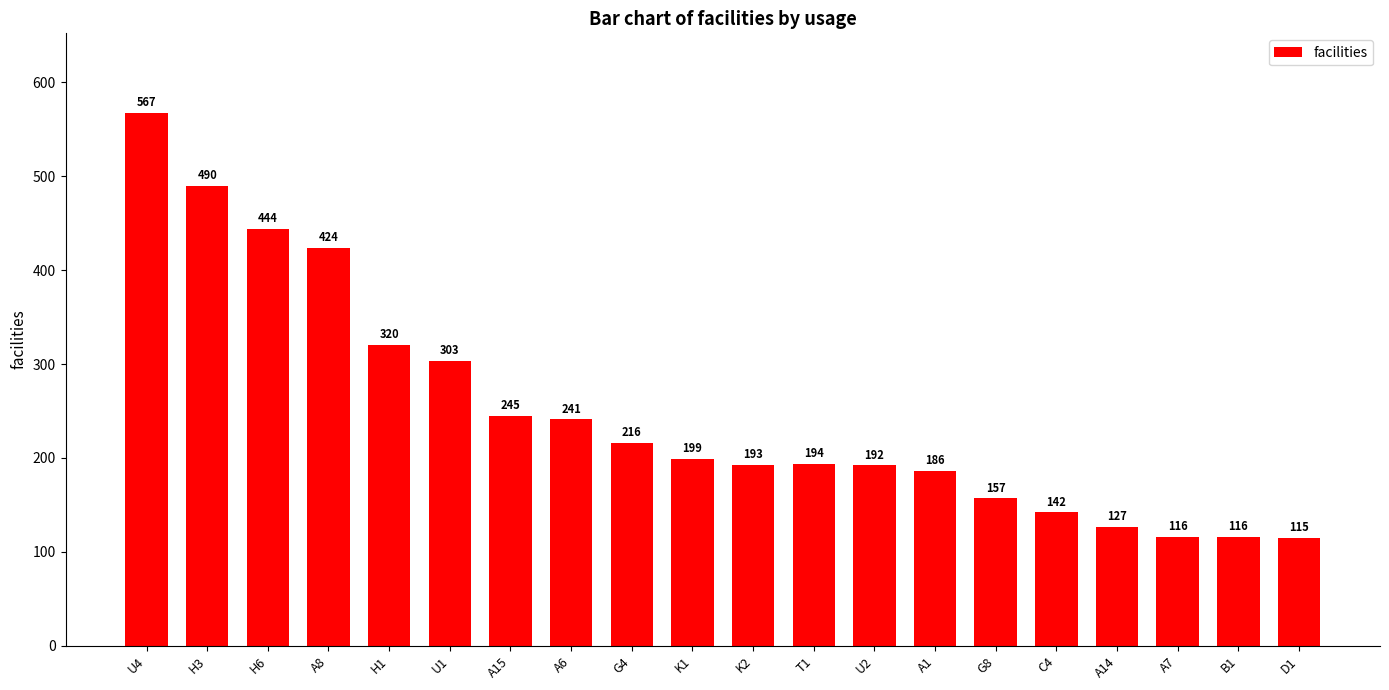

Reading left to right, extract all data points from this chart.

567	490	444	424	320	303	245	241	216	199	193	194	192	186	157	142	127	116	116	115